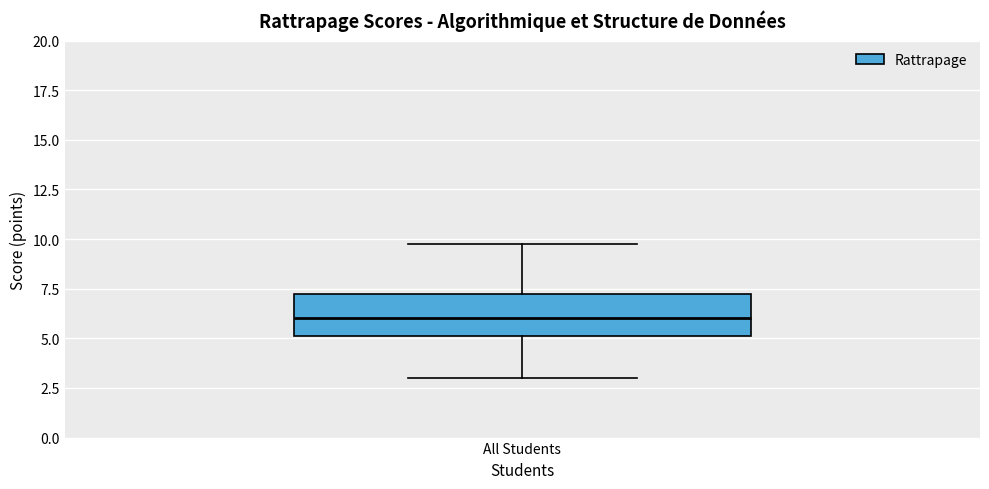

Transcribe this box plot: give where the median line is, the range the box spans, and where the two whiskers end, as read against the y-axis. The values are not printed on the chart, so give them approximately, as read against the axis.

median 6.0, box 5.0 to 7.5, whiskers 3.0 to 10.0